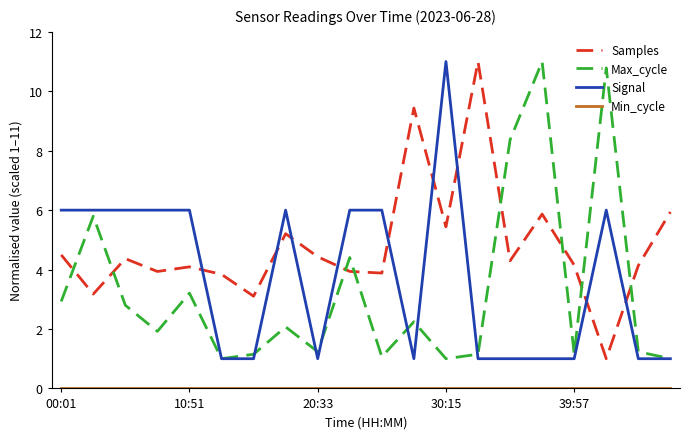

Which series has the largest total across all categories?

Samples